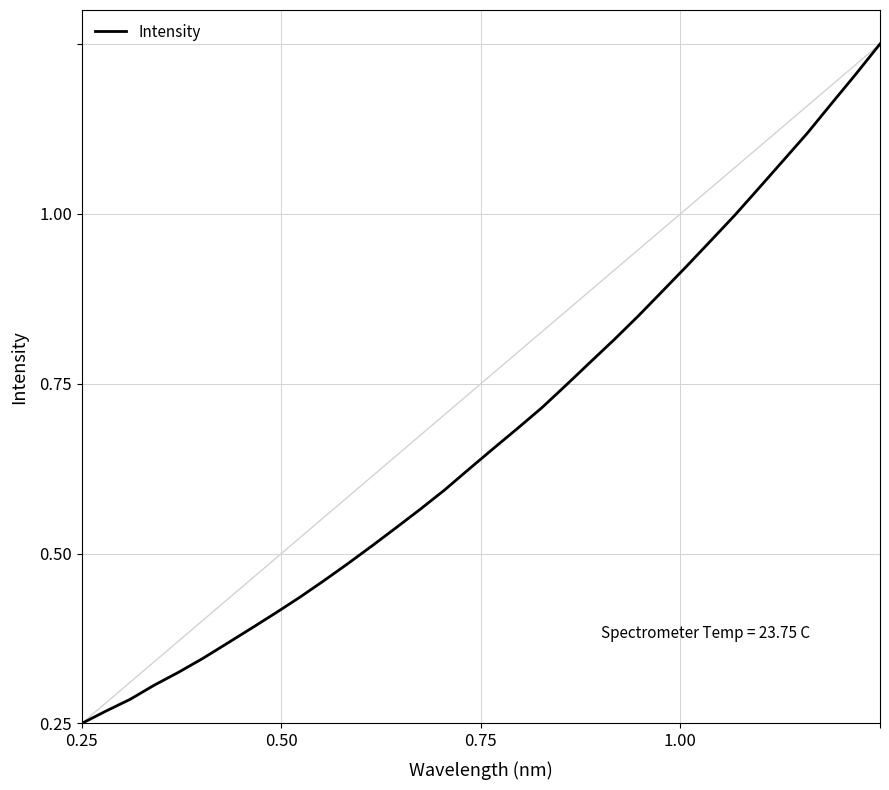

Does the chart display data point markers on the line(s)?

No